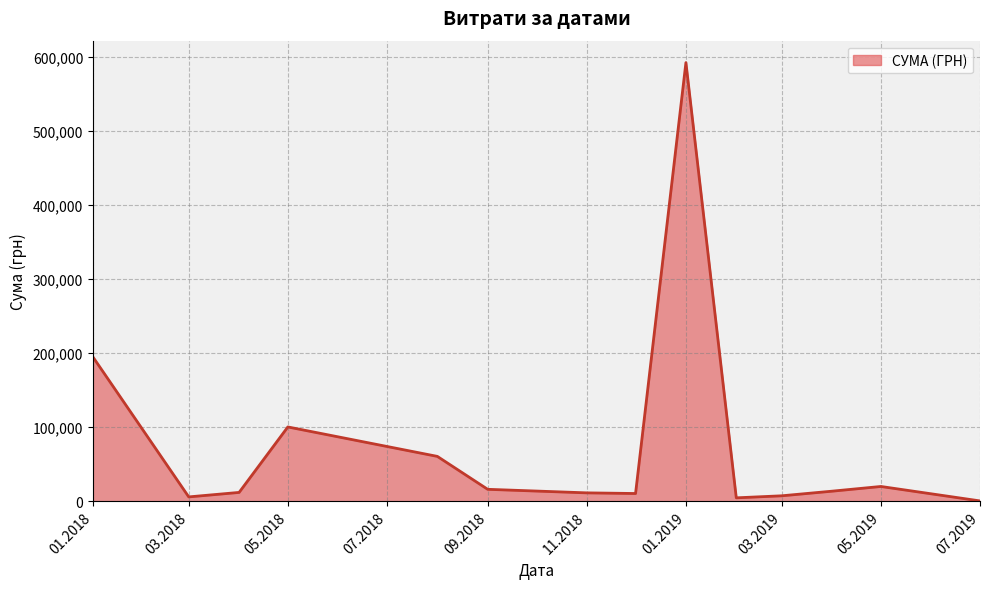

What is the difference between the maximum and minimum values?

592171.1